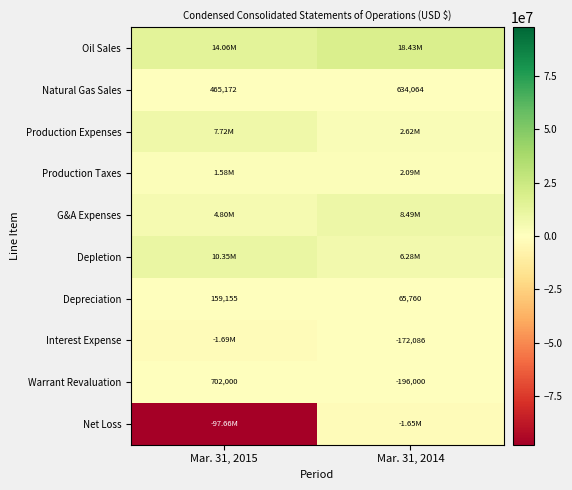

What is the sum of the Natural Gas Sales values at Mar. 31, 2014 and Mar. 31, 2015?

1099236